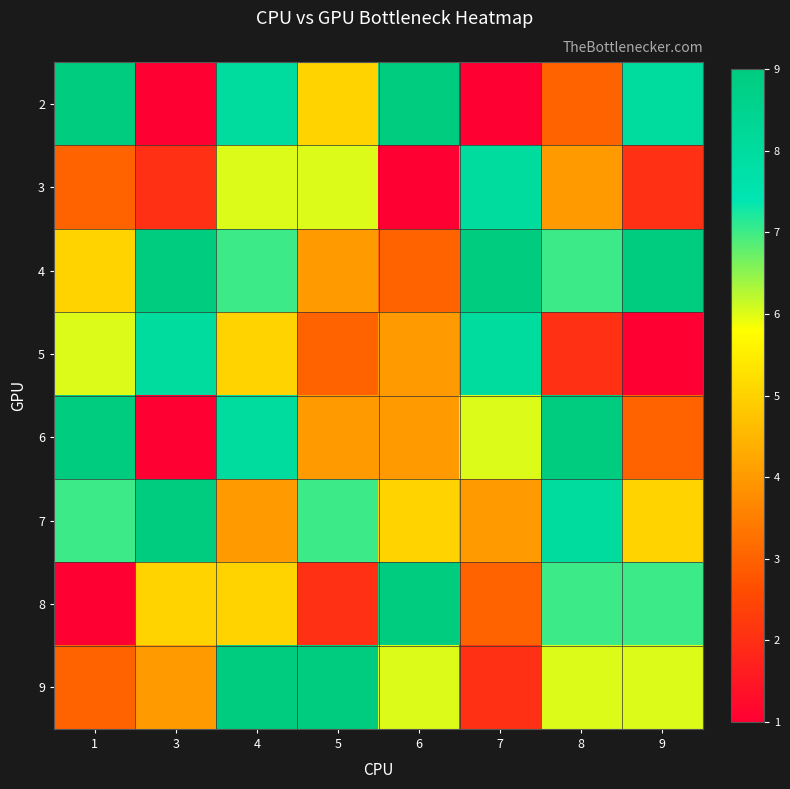

What is the total value across all series at 7?

41